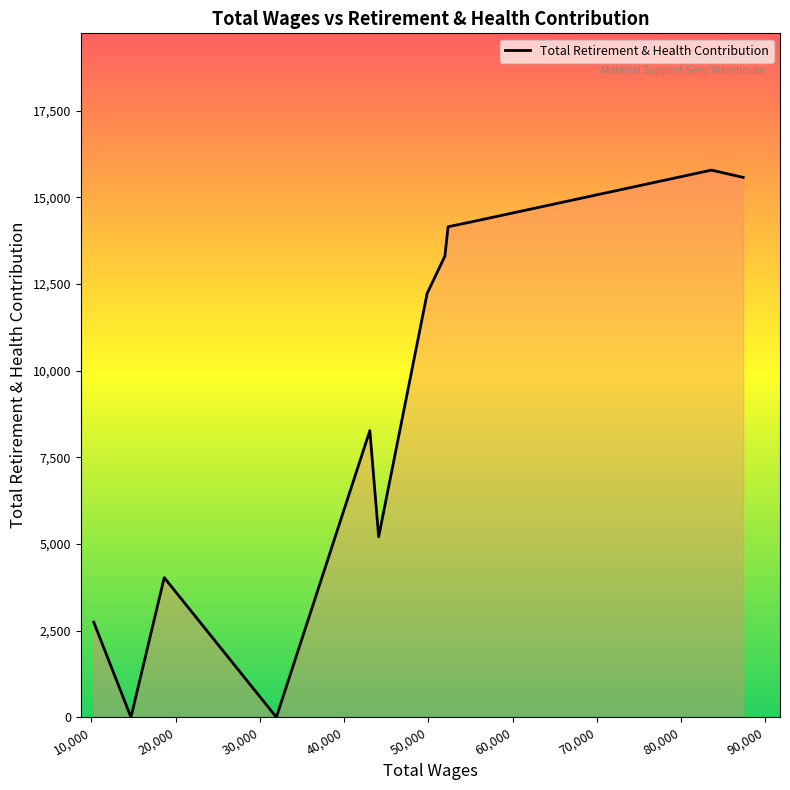

What is the greatest value displayed?

15788